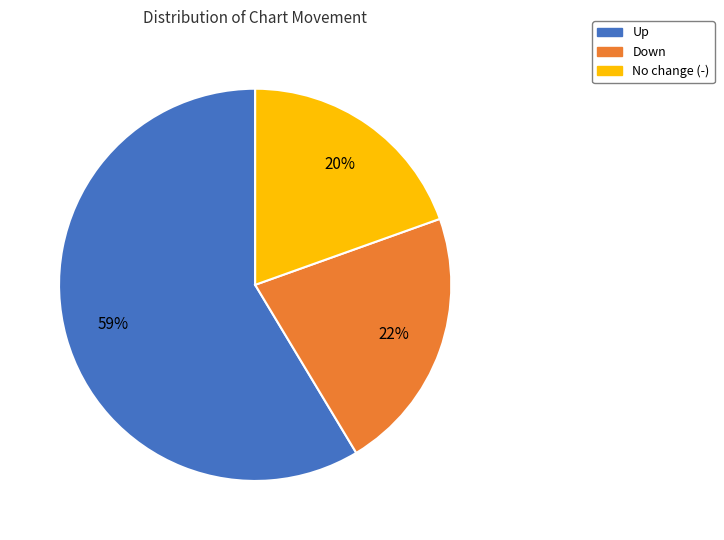

Is it true that No change (-) is 20% of the pie?

True